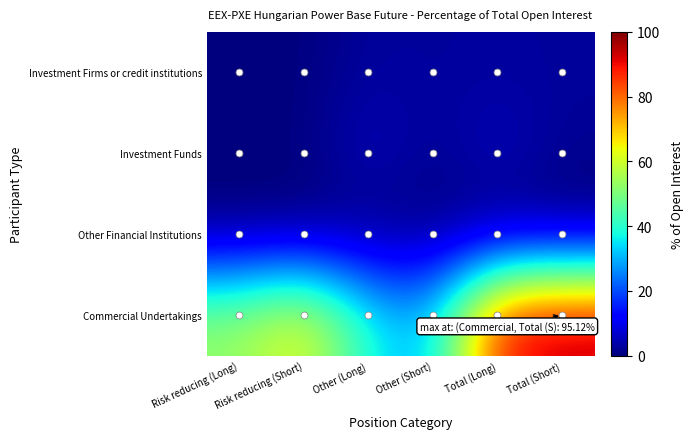

At how many categories does at least one series exceed 34?

5